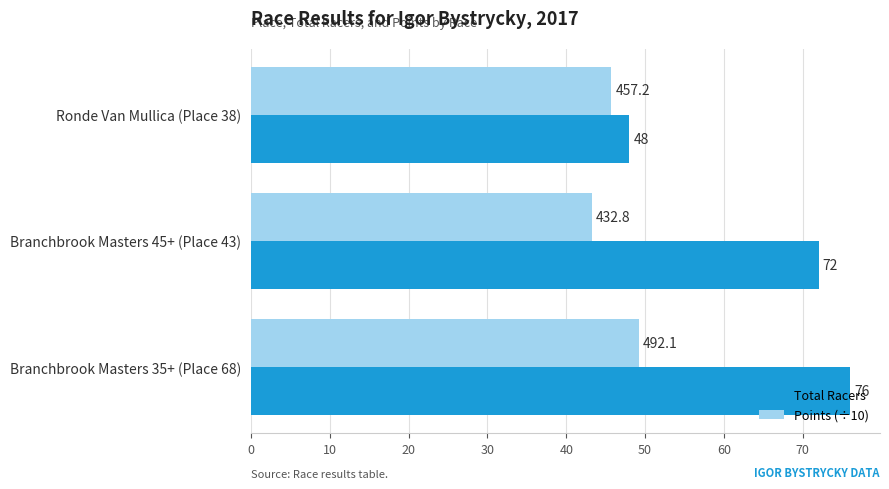

Count the number of data series in this chart.

2